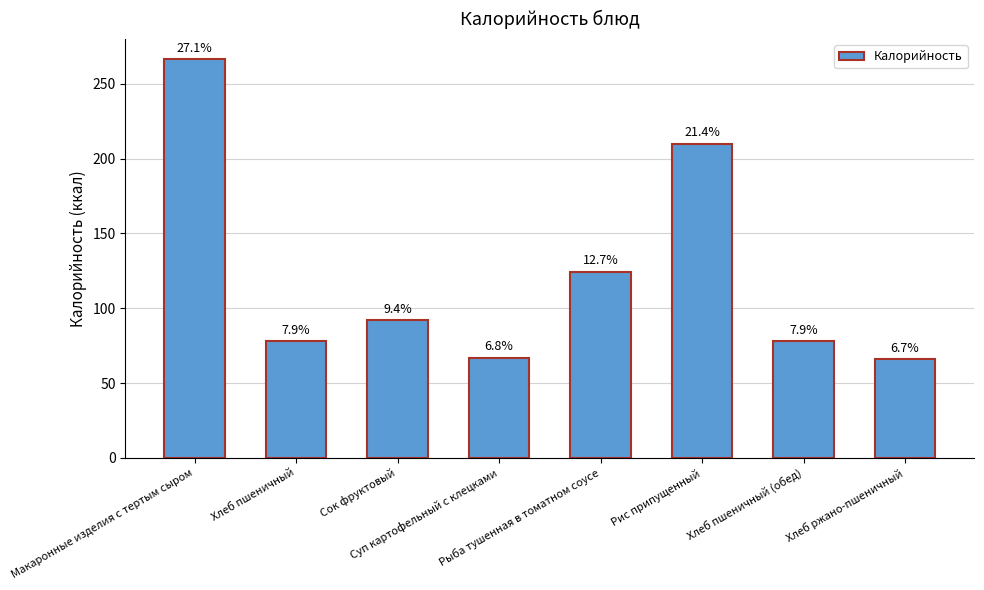

Are the bars horizontal?

No